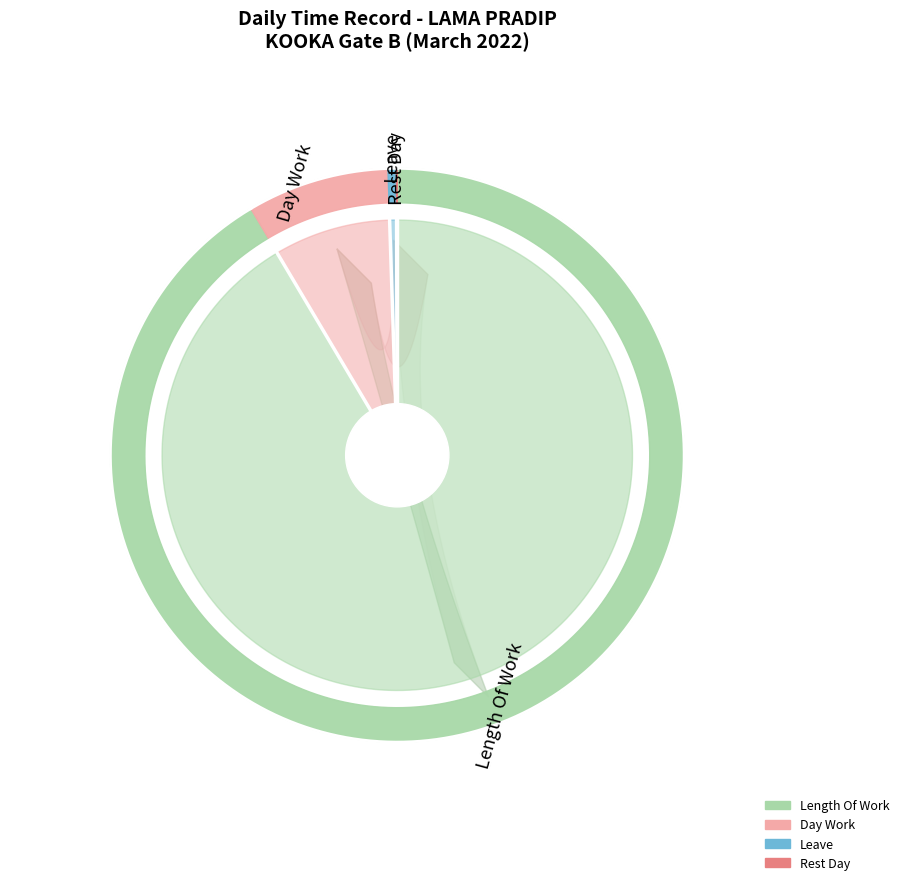

What is the largest slice in the pie chart?

Length Of Work